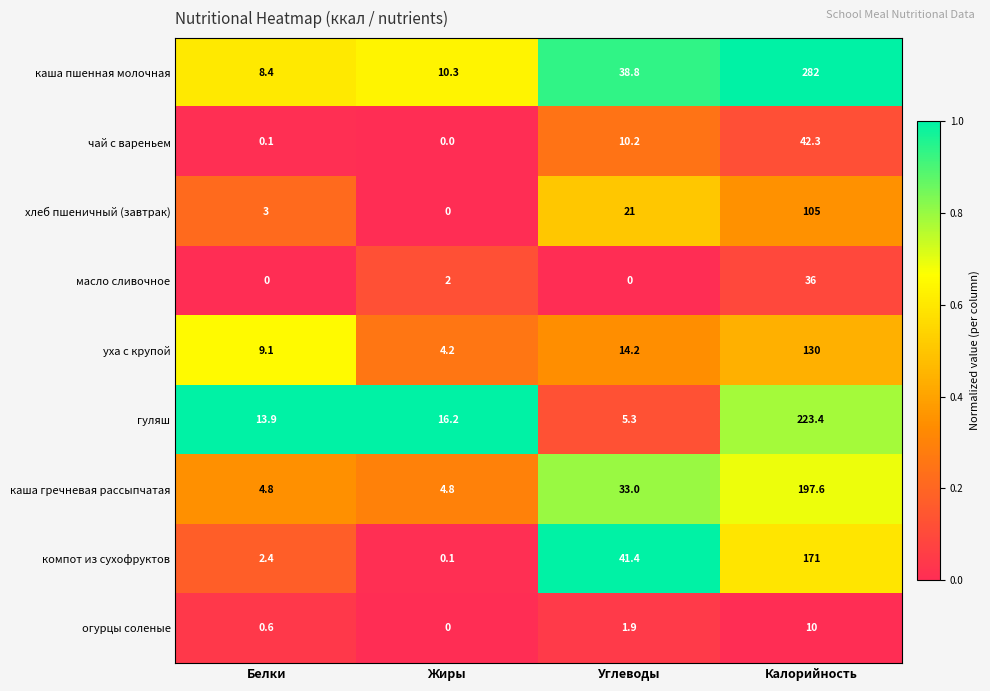

Rank the series at Углеводы from highest to lowest value.

компот из сухофруктов, каша пшенная молочная, каша гречневая рассыпчатая, хлеб пшеничный (завтрак), уха с крупой, чай с вареньем, гуляш, огурцы соленые, масло сливочное